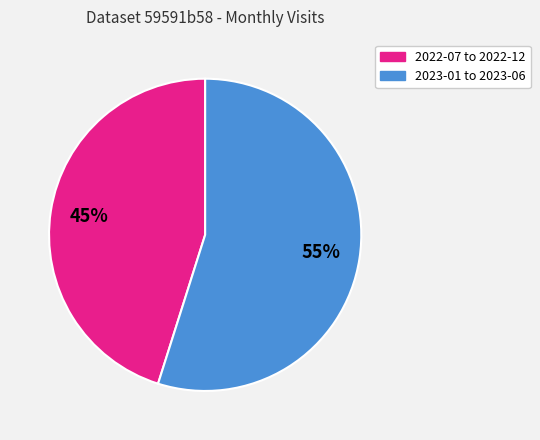

To the nearest percent, what is the average slice percentage?

50%